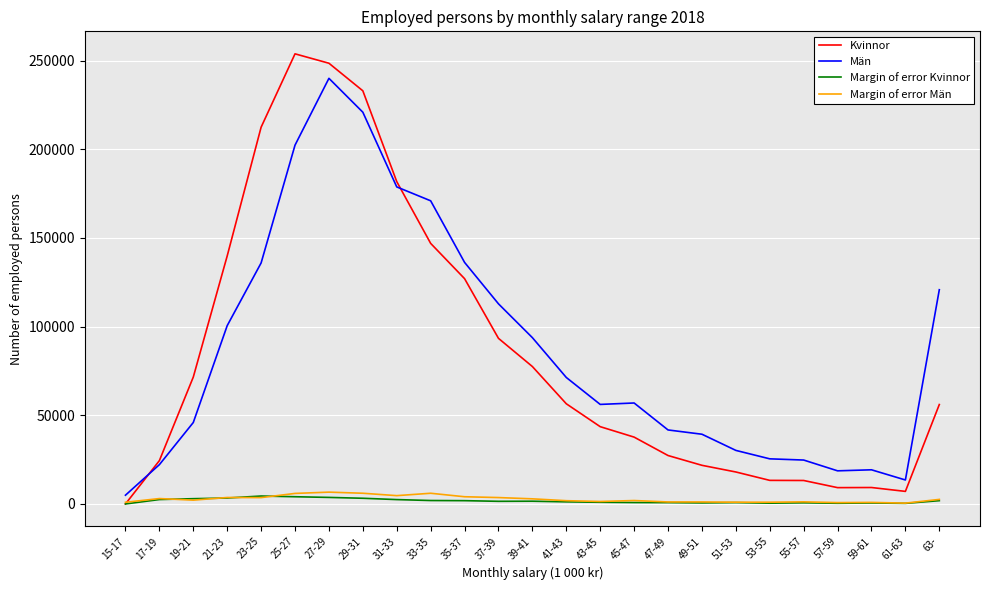

What are all the series names shown in the legend?

Kvinnor, Män, Margin of error Kvinnor, Margin of error Män